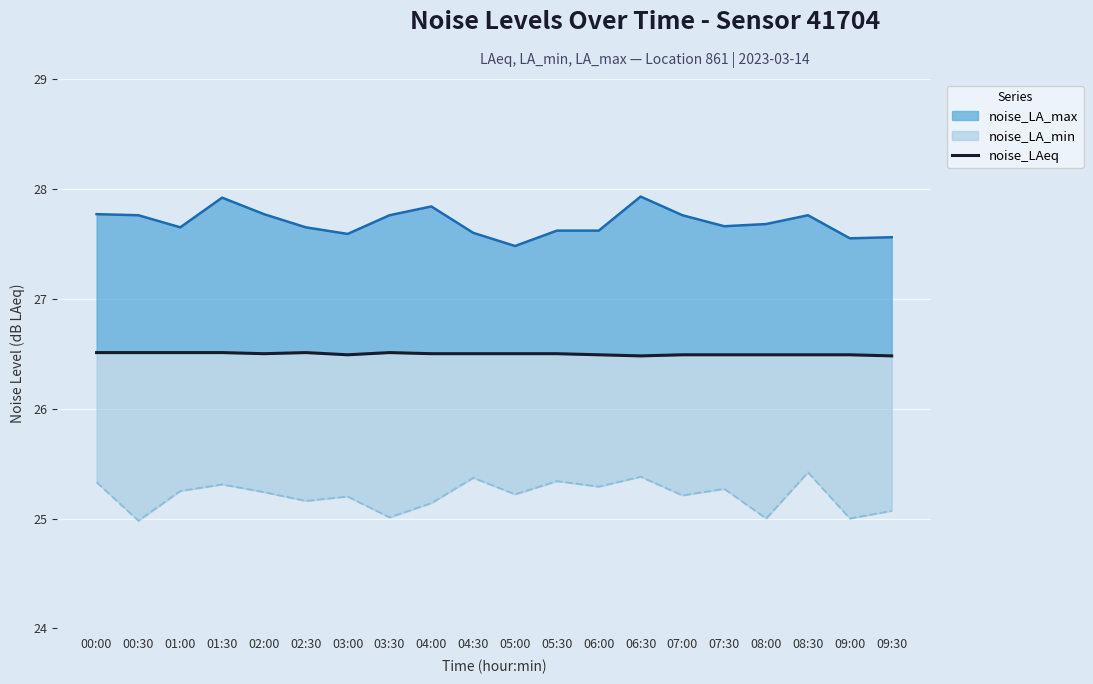

What is the greatest value displayed?

26.5